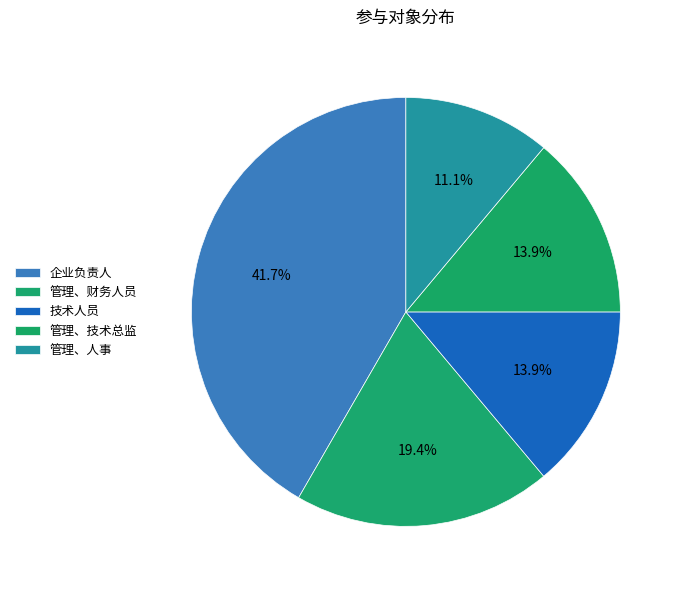

To the nearest percent, what is the combined percentage of 管理、技术总监 and 技术人员?

28%